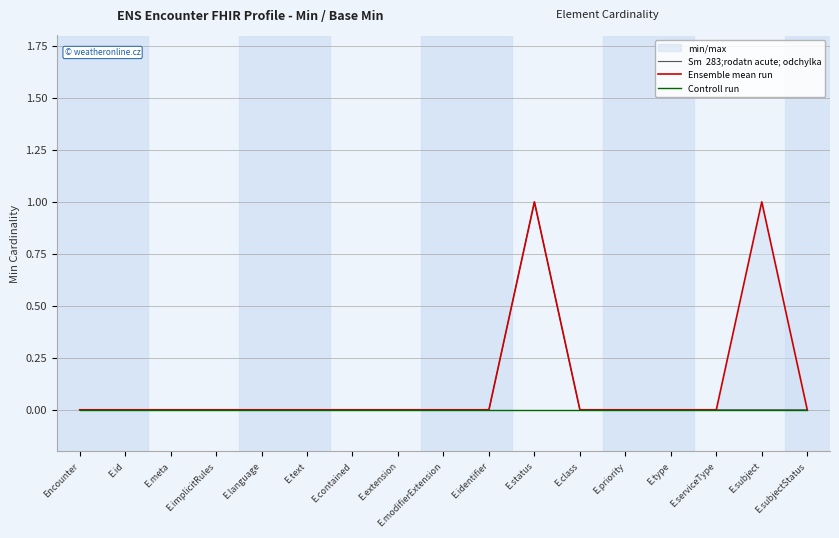

Which category has the highest value in the Ensemble mean run series?

E.status